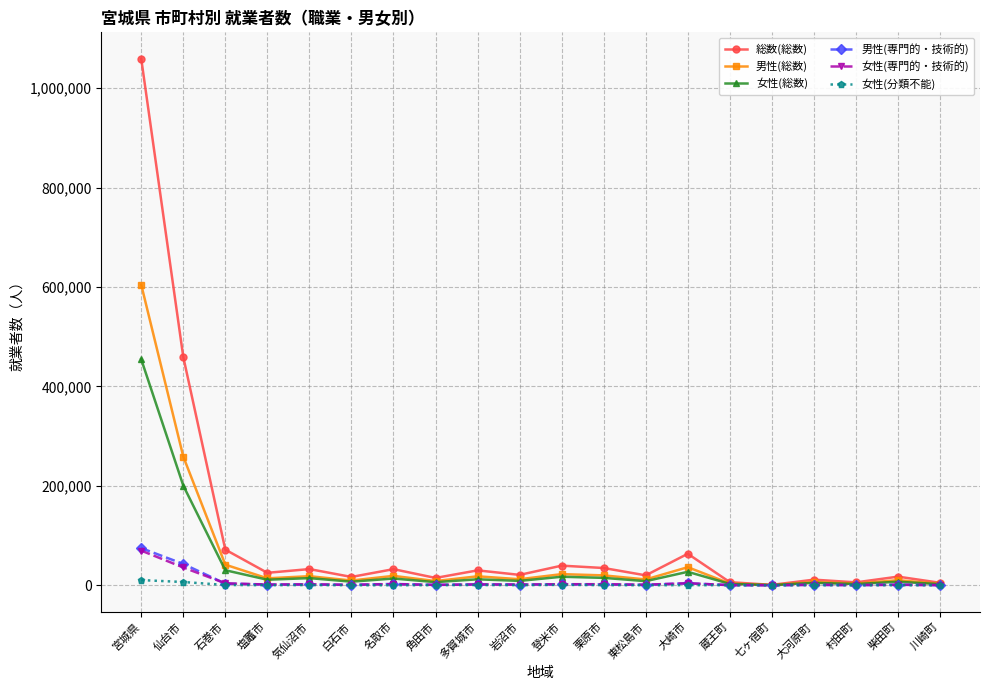

What is the highest value of the 男性(総数) series?

604782